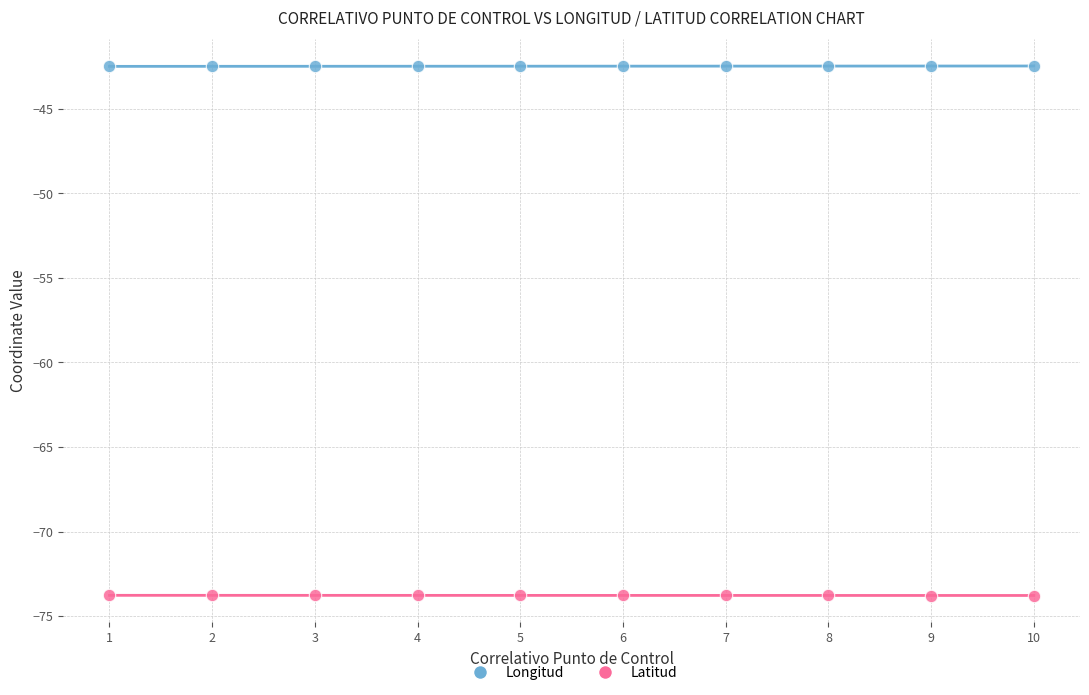

What are all the series names shown in the legend?

Longitud, Latitud